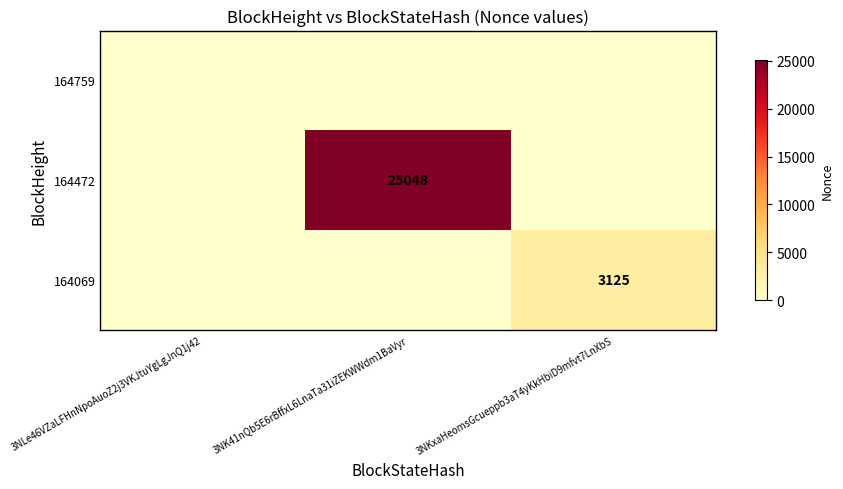

The 164069 series shows 3125 at 3NKxaHeomsGcueppb3aT4yKkHbiD9mfvt7LnXbS. True or false?

True